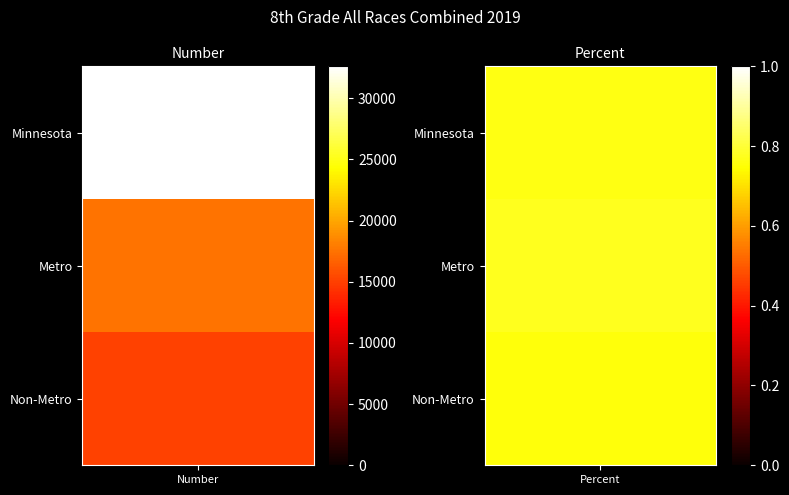

Count the number of categories in the chart.

2